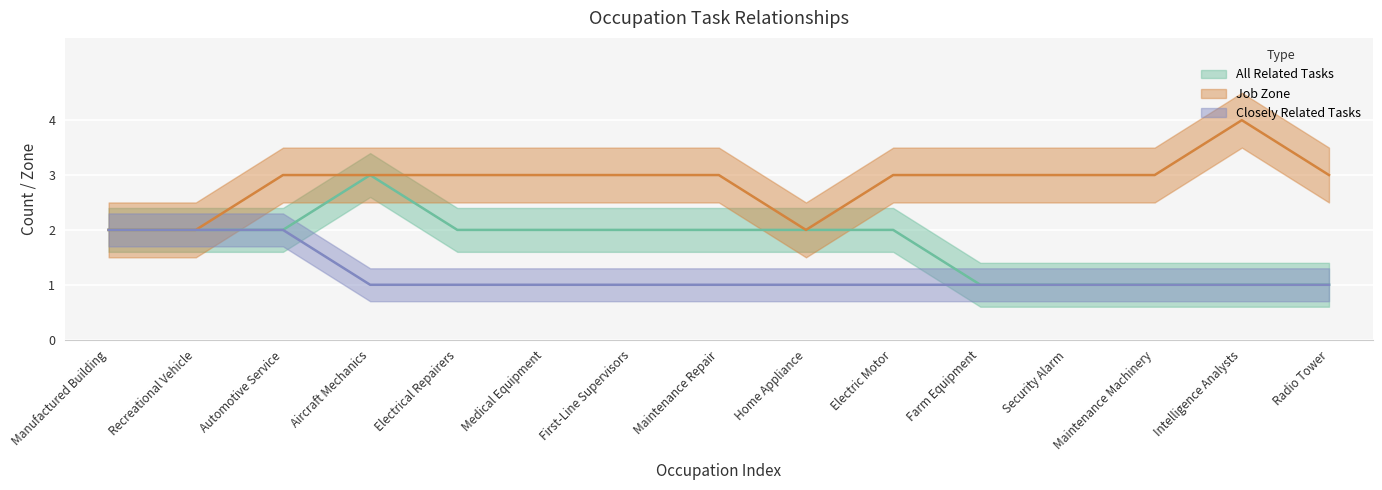

Is the value of Job Zone at Aircraft Mechanics greater than the value of All Related Tasks at First-Line Supervisors?

Yes